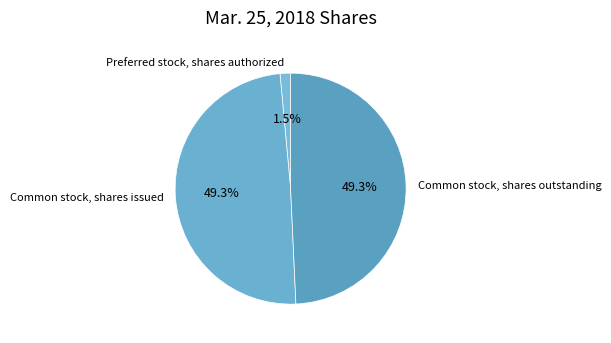

Which slice is the smallest?

Preferred stock, shares authorized